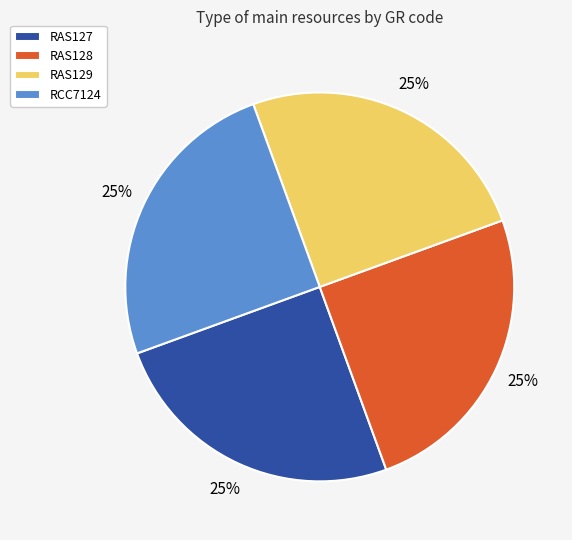

Does RAS129 account for over 50% of the chart?

No